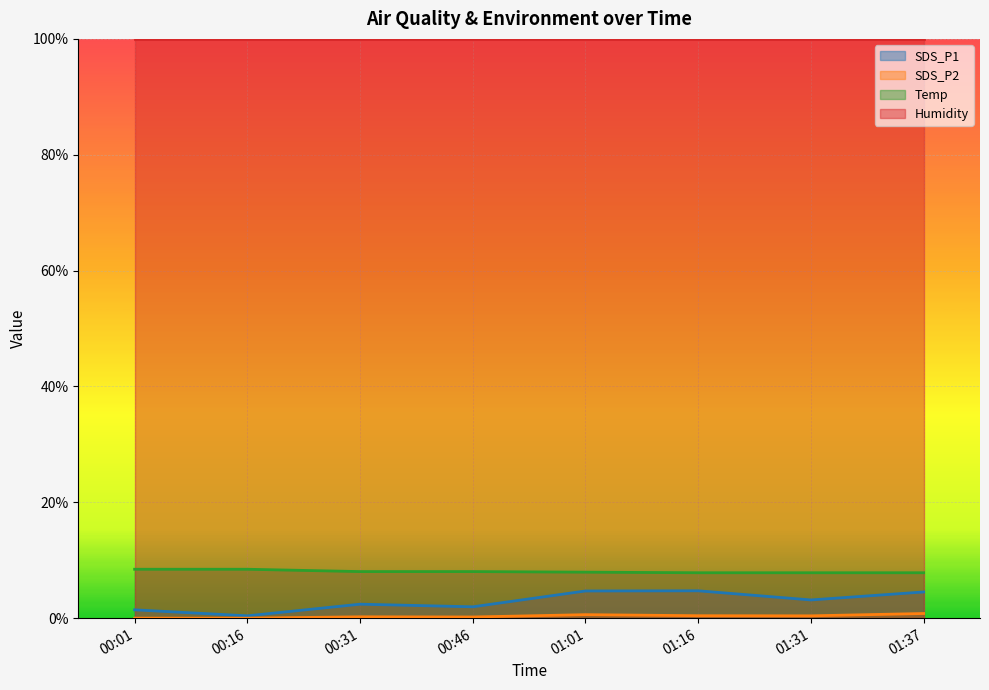

Reading left to right, what are all the values shown in this chart?

SDS_P1: 0.0	0.0	0.0	0.0	0.0	0.0	0.0	0.0
SDS_P2: 0.0	0.0	0.0	0.0	0.0	0.0	0.0	0.0
Temp: 0.1	0.1	0.1	0.1	0.1	0.1	0.1	0.1